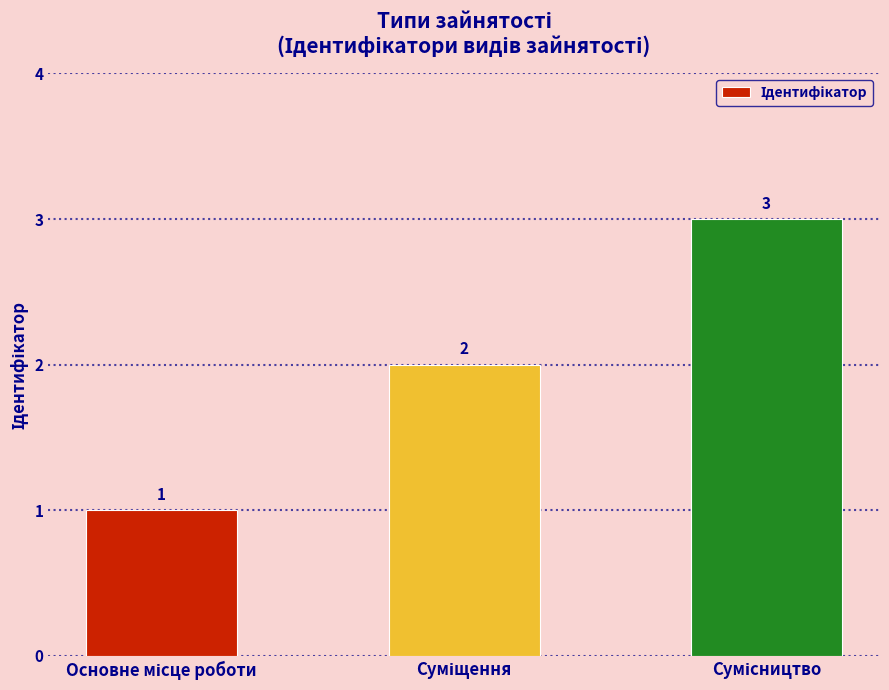

How many data points does each series have?

3